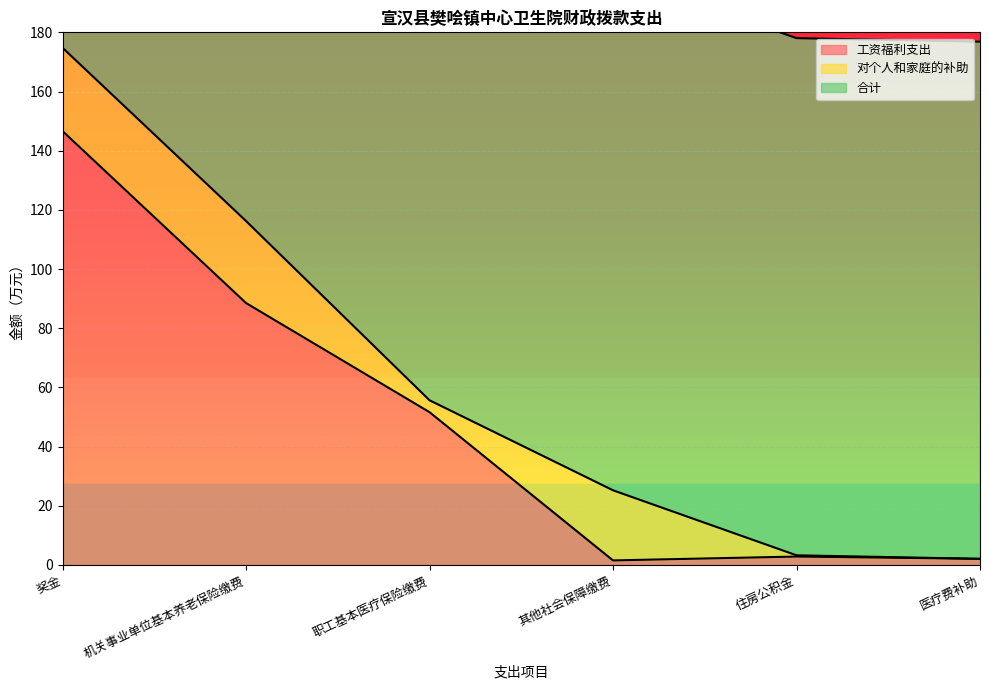

Which series has the widest spread of values?

工资福利支出